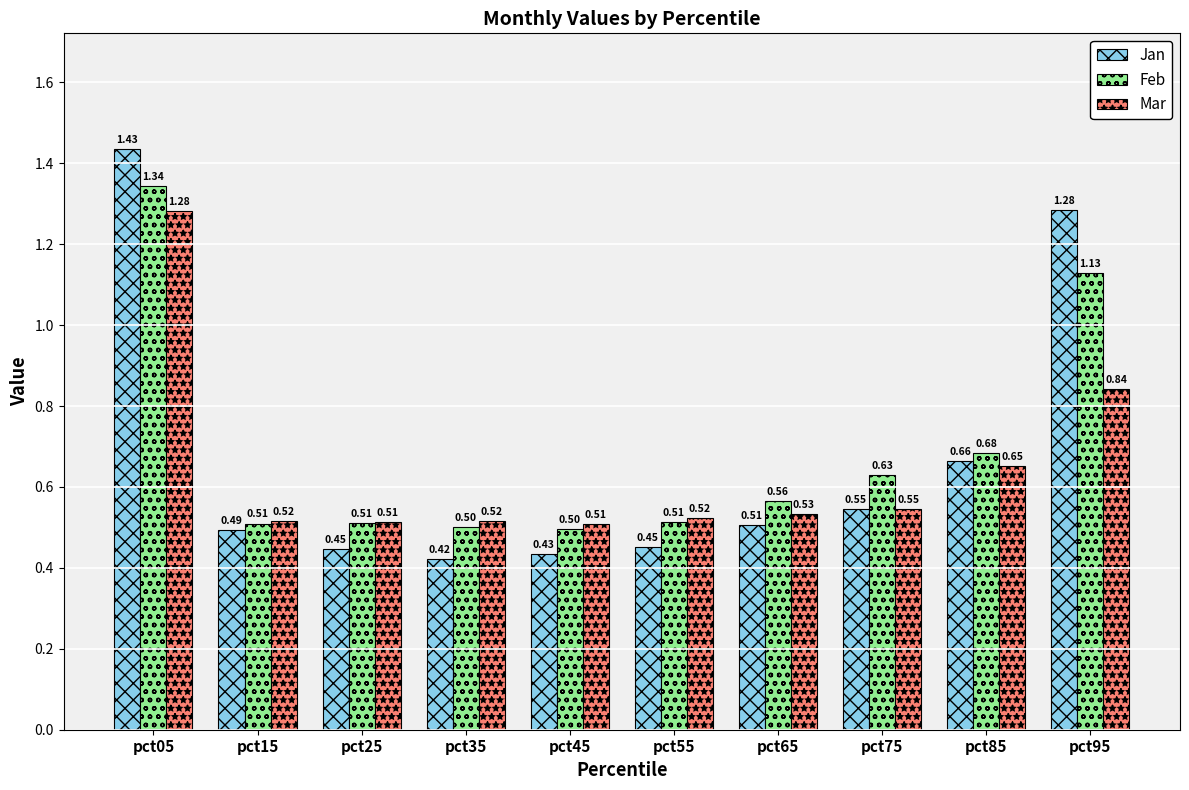

What is the value of the Jan bar at the 7th from the left?

0.5